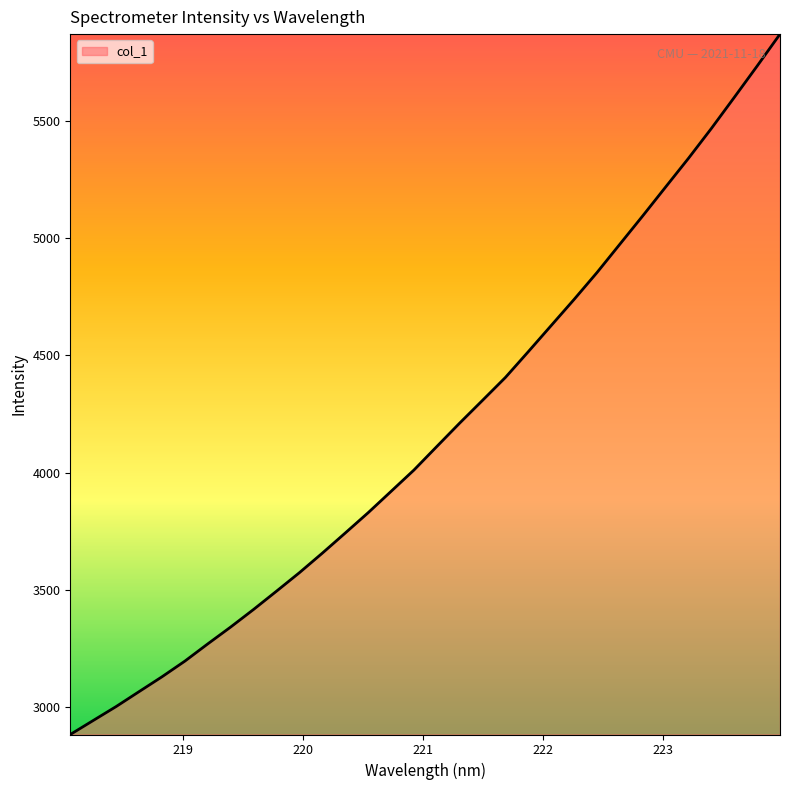

What is the maximum value shown in the chart?

5870.6